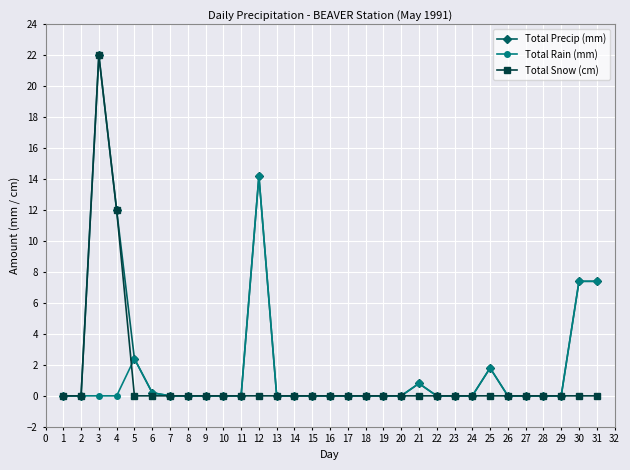

At which label is Total Precip (mm) closest to 11?

4